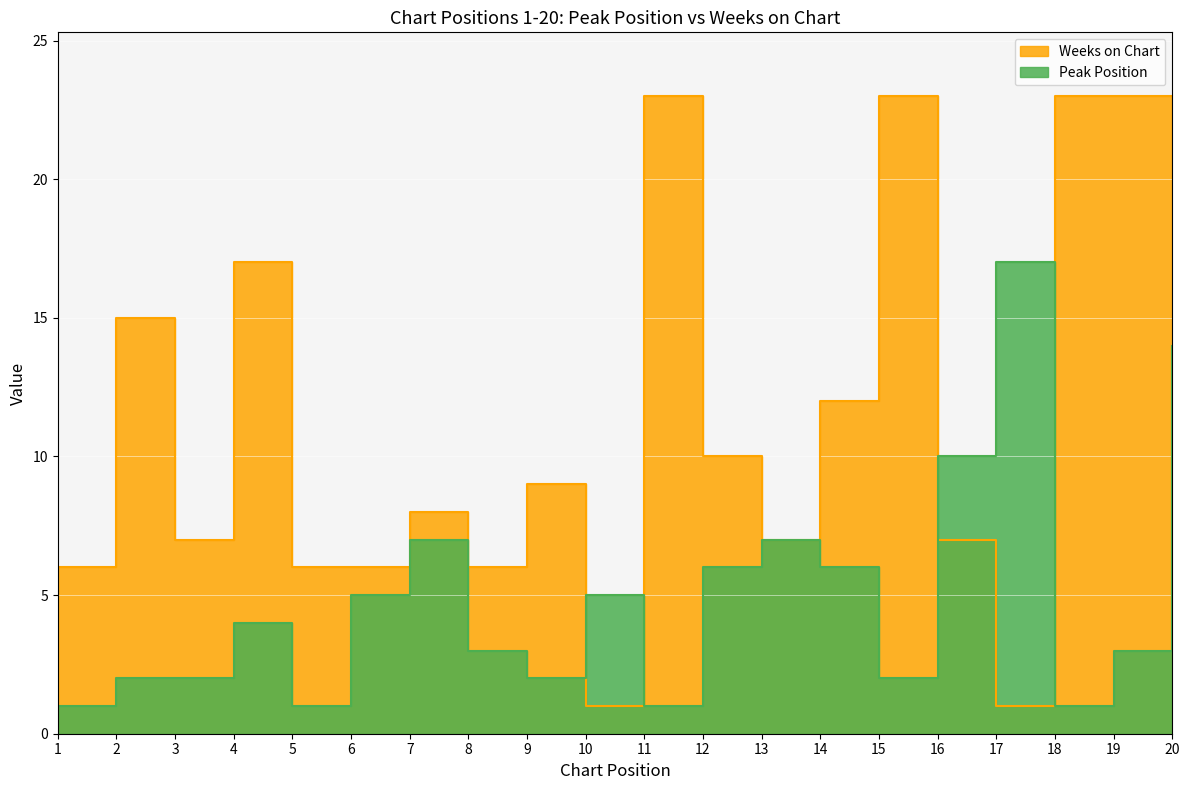

Reading right to left, what are all the values shown in this chart?

Peak Position: 14	3	1	17	10	2	6	7	6	1	5	2	3	7	5	1	4	2	2	1
Weeks on Chart: 23	23	23	1	7	23	12	7	10	23	1	9	6	8	6	6	17	7	15	6